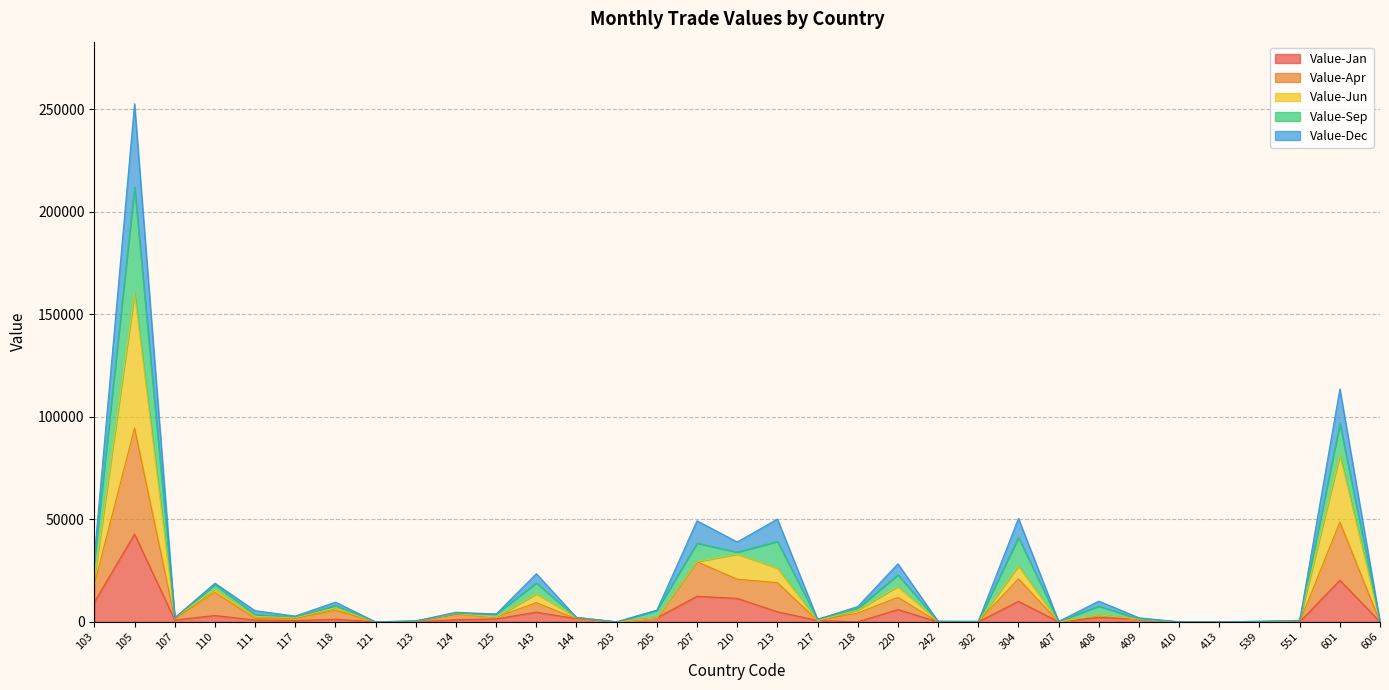

Which label corresponds to the smallest value in the chart?

121